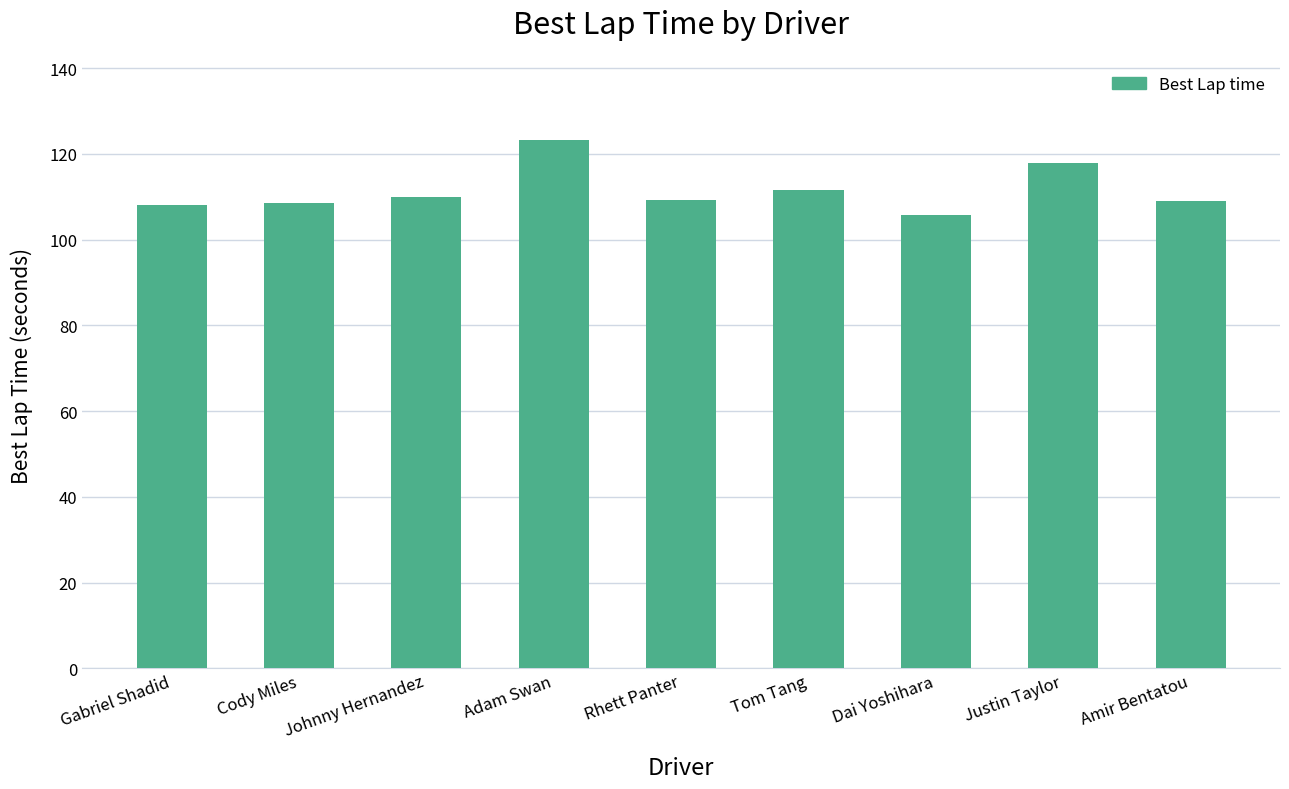

Is it true that the value at Justin Taylor is 176.4?

False